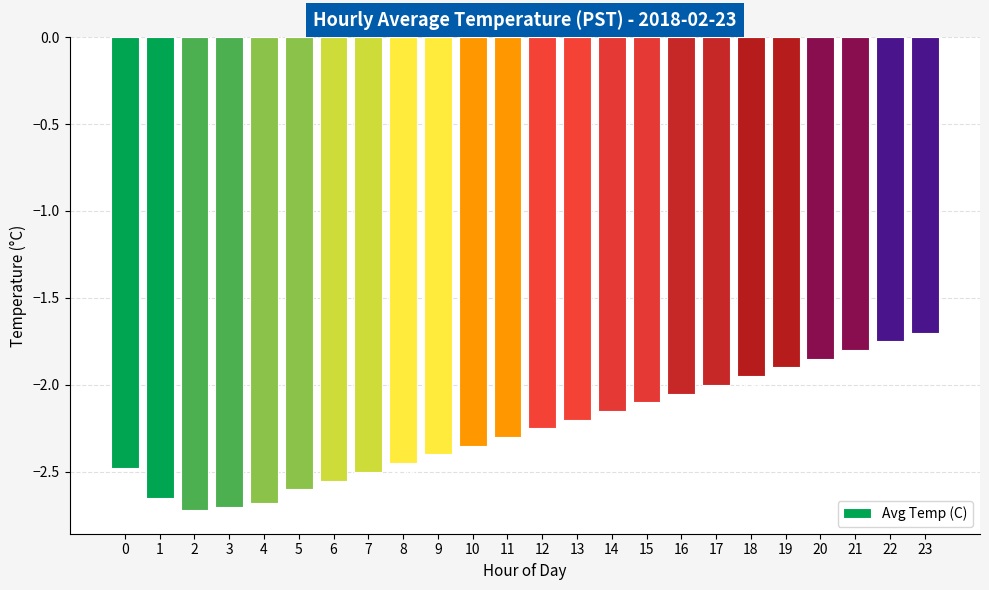

List the labels in order of value, smallest first.

2, 3, 4, 1, 5, 6, 7, 0, 8, 9, 10, 11, 12, 13, 14, 15, 16, 17, 18, 19, 20, 21, 22, 23